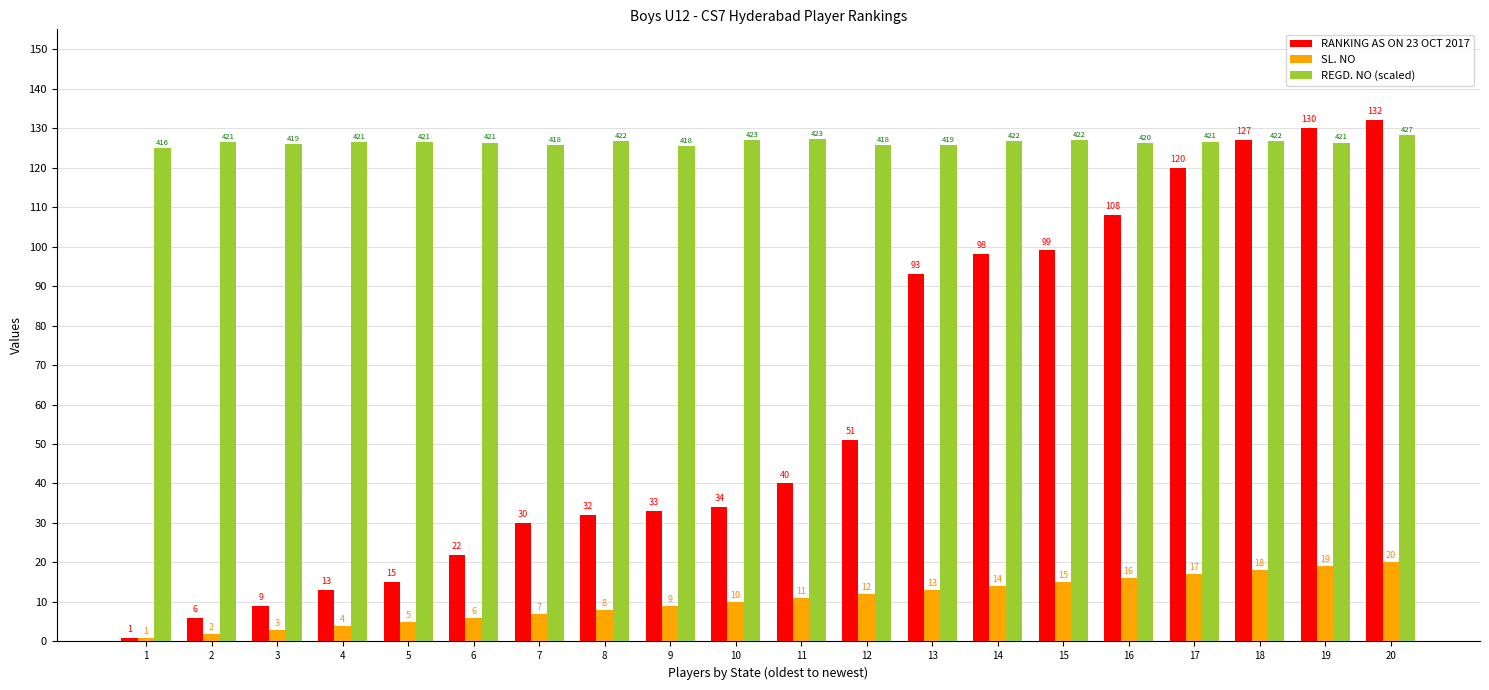

At which category is the sum across all series the highest?

20